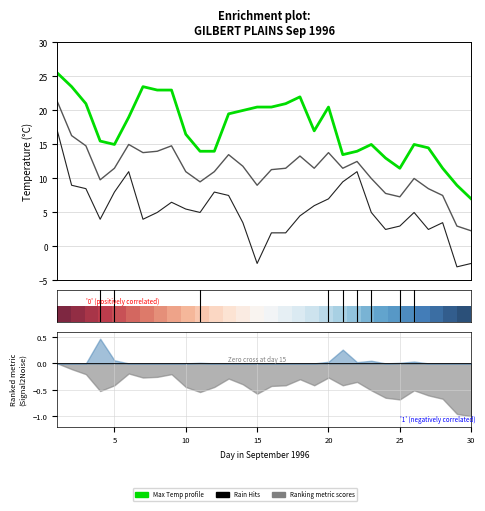

What is the smallest value displayed?

-3.0